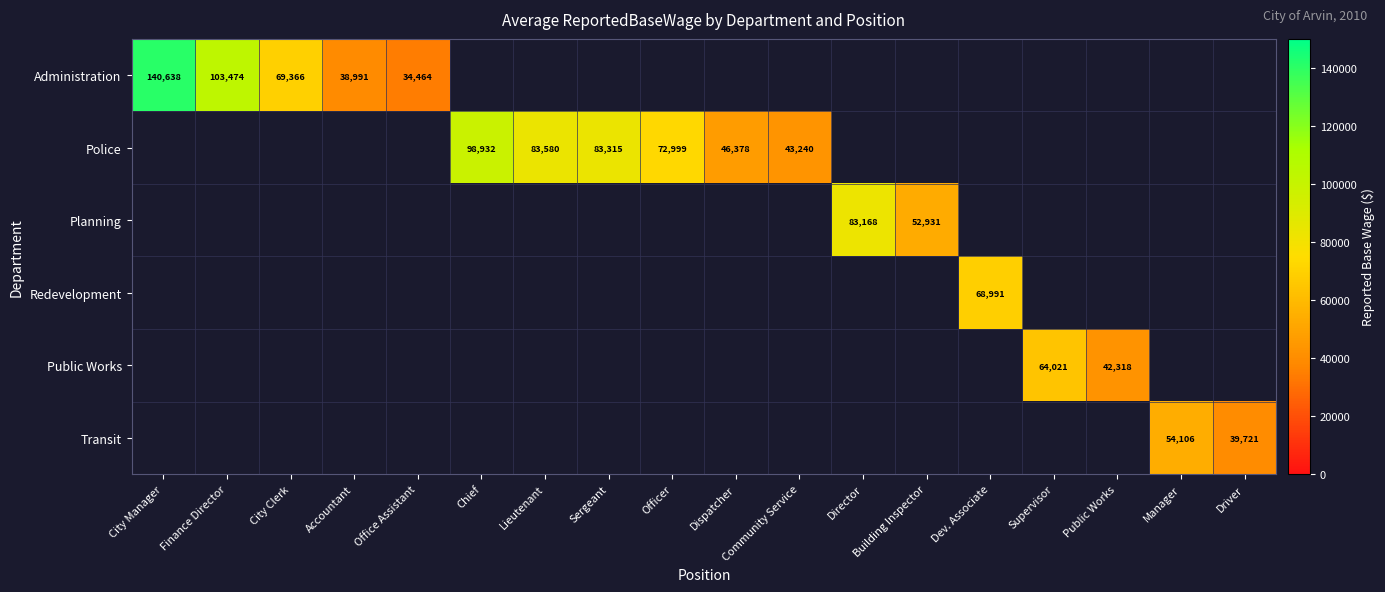

Is it true that Planning equals 22267 at Director?

False